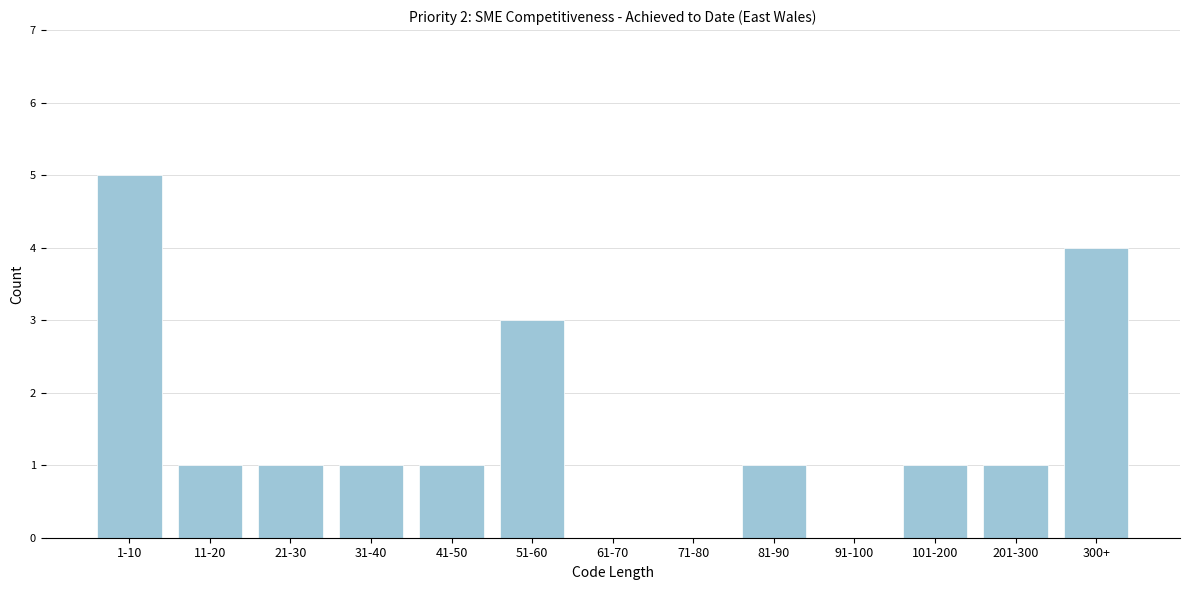

Reading right to left, transcribe all the data shown in this chart.

300+=4	201-300=1	101-200=1	91-100=0	81-90=1	71-80=0	61-70=0	51-60=3	41-50=1	31-40=1	21-30=1	11-20=1	1-10=5